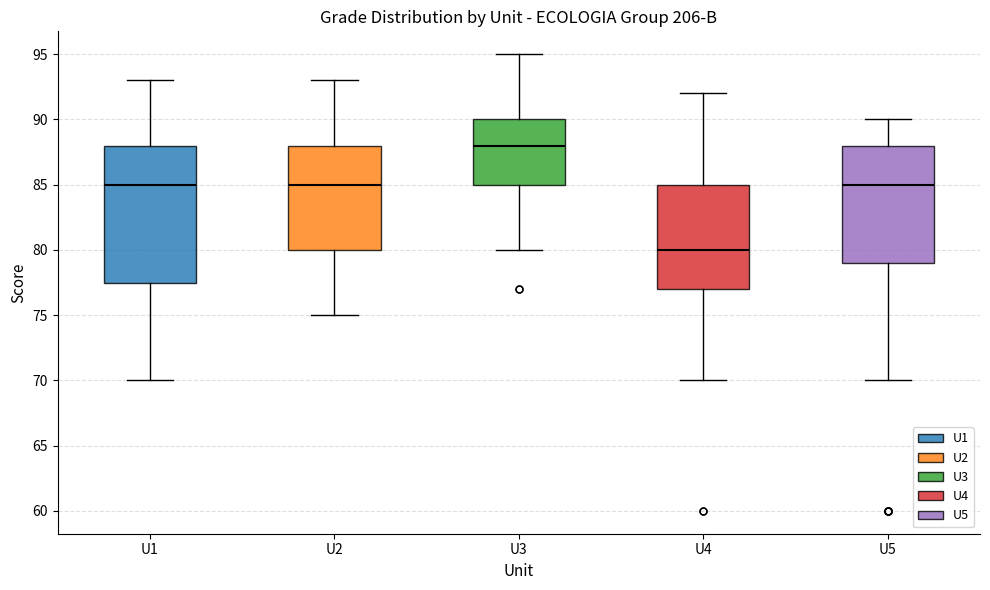

Reading left to right, read every box against the y-axis: the position of its median line, the range the box covers, and the ends of its whiskers. The values are not printed on the chart, so give them approximately, as read against the axis.

U1: median 85.0, box 77.5 to 88.0, whiskers 70.0 to 93.0
U2: median 85.0, box 80.0 to 88.0, whiskers 75.0 to 93.0
U3: median 88.0, box 85.0 to 90.0, whiskers 80.0 to 95.0
U4: median 80.0, box 77.0 to 85.0, whiskers 70.0 to 92.0
U5: median 85.0, box 79.0 to 88.0, whiskers 70.0 to 90.0